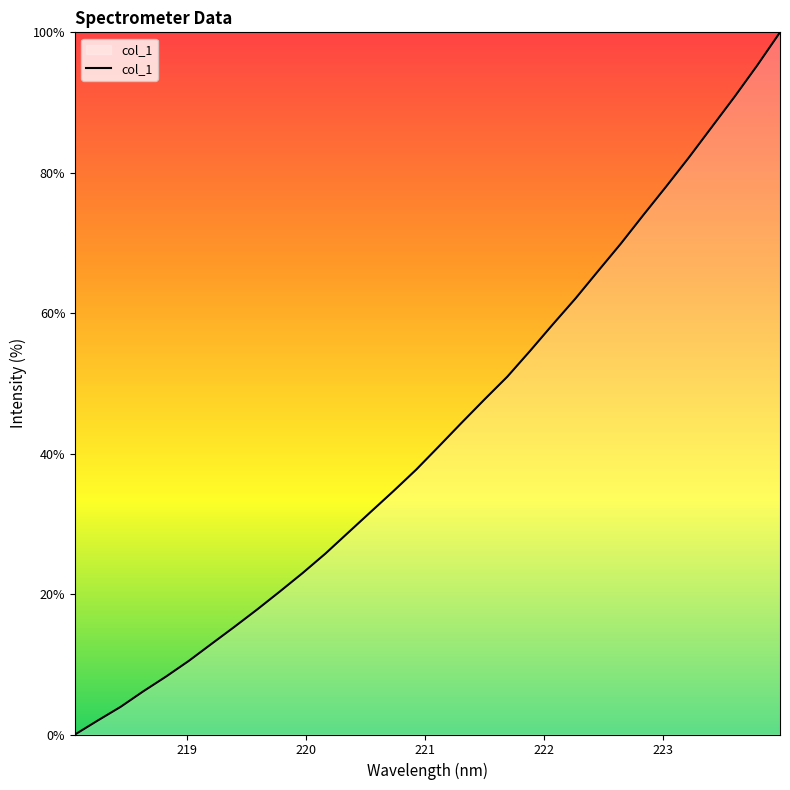

What is the greatest value displayed?

100.0